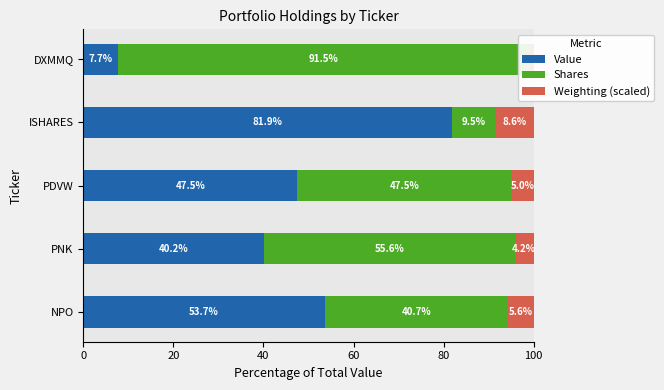

What is the difference between the maximum and minimum values in the Weighting (scaled) series?

7.8